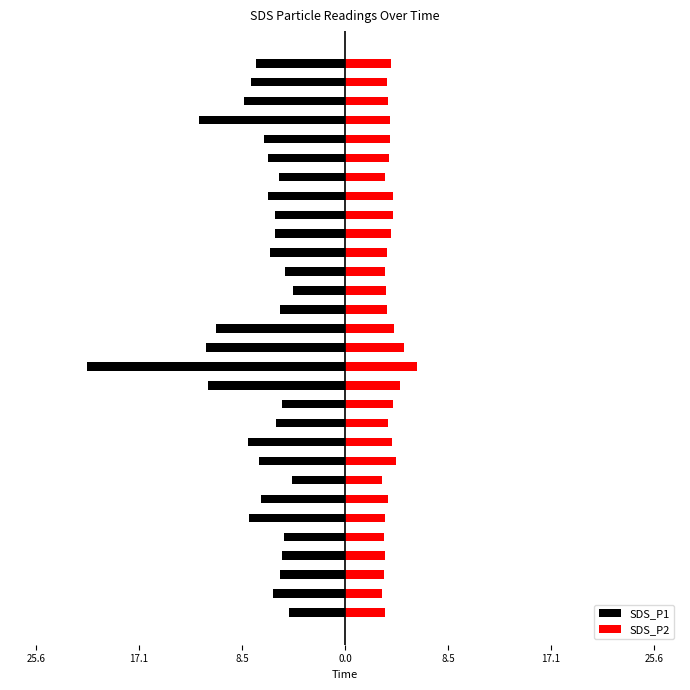

What is the lowest value of the SDS_P1 series?

-21.4